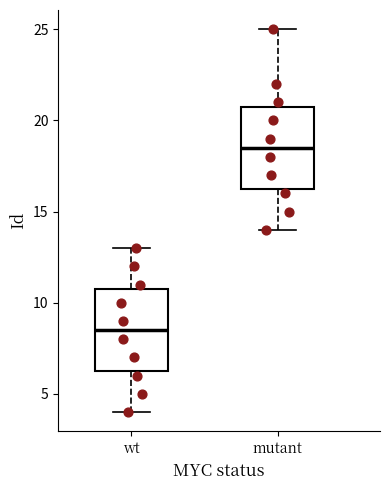

Where is the lower edge of the box for mutant on the y-axis? The values are not printed on the chart, so give them approximately, as read against the axis.

16.5